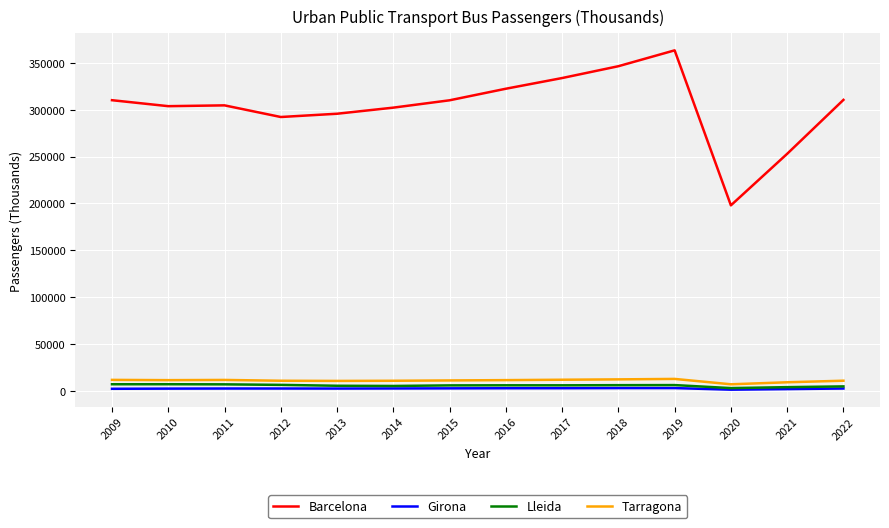

What are all the series names shown in the legend?

Barcelona, Girona, Lleida, Tarragona